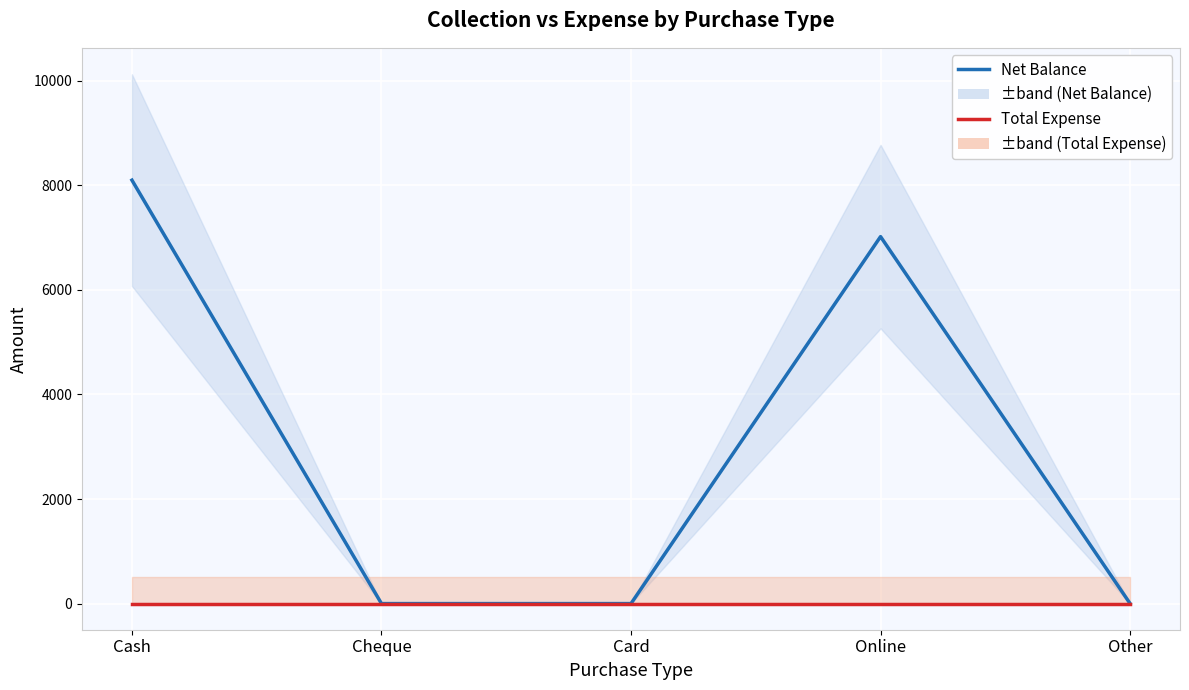

Is the value of Total Expense at Other greater than the value of Net Balance at Cheque?

No